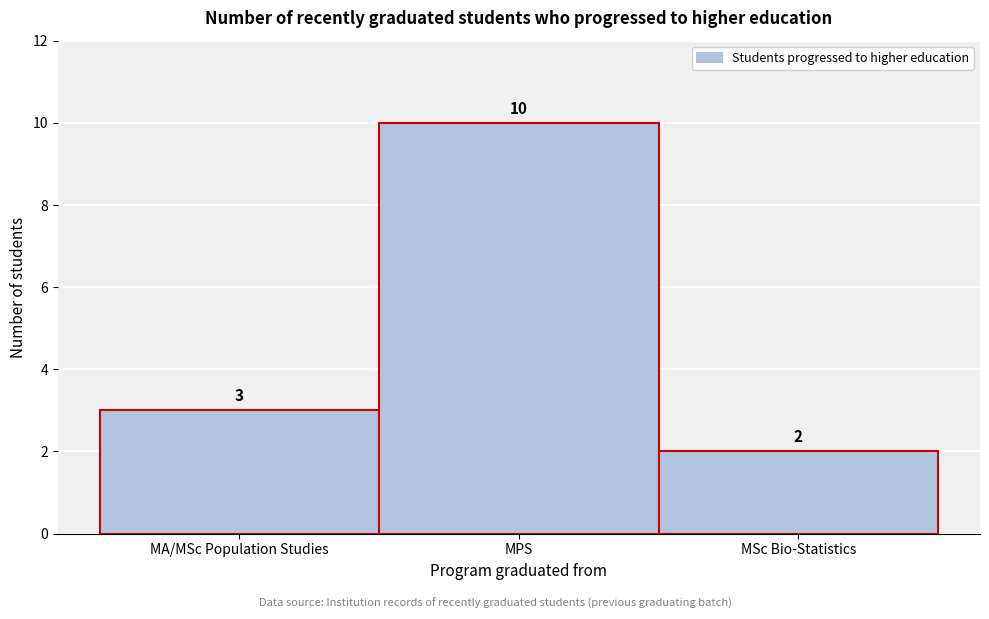

Reading right to left, transcribe all the data shown in this chart.

2	10	3